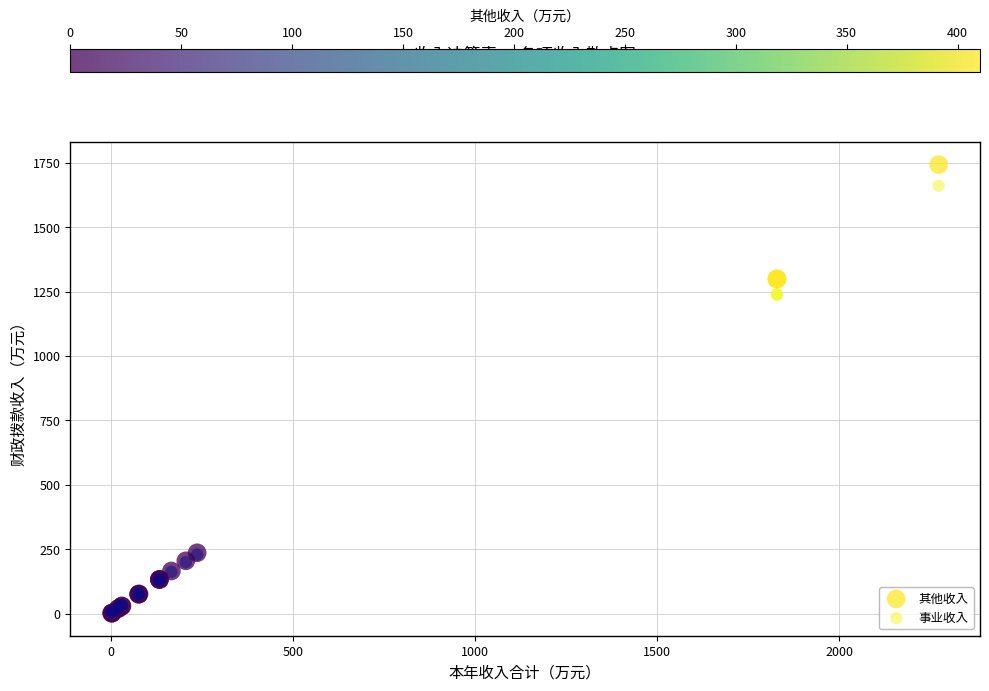

What are all the series names shown in the legend?

其他收入, 事业收入